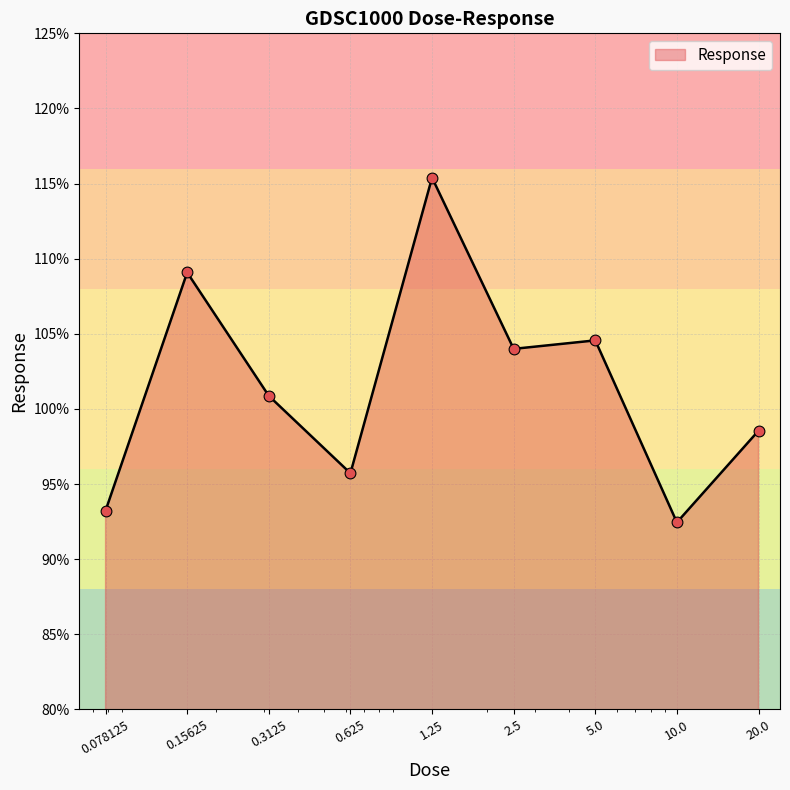

What is the smallest value displayed?

92.4